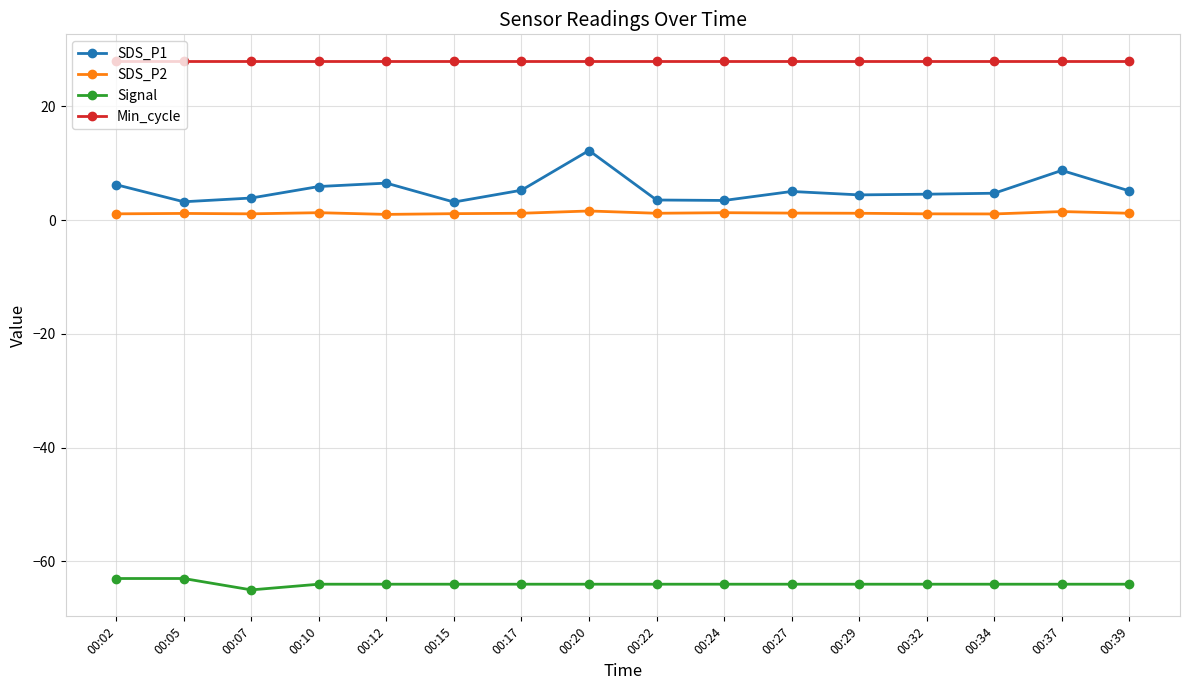

What is the highest value of the SDS_P1 series?

12.2